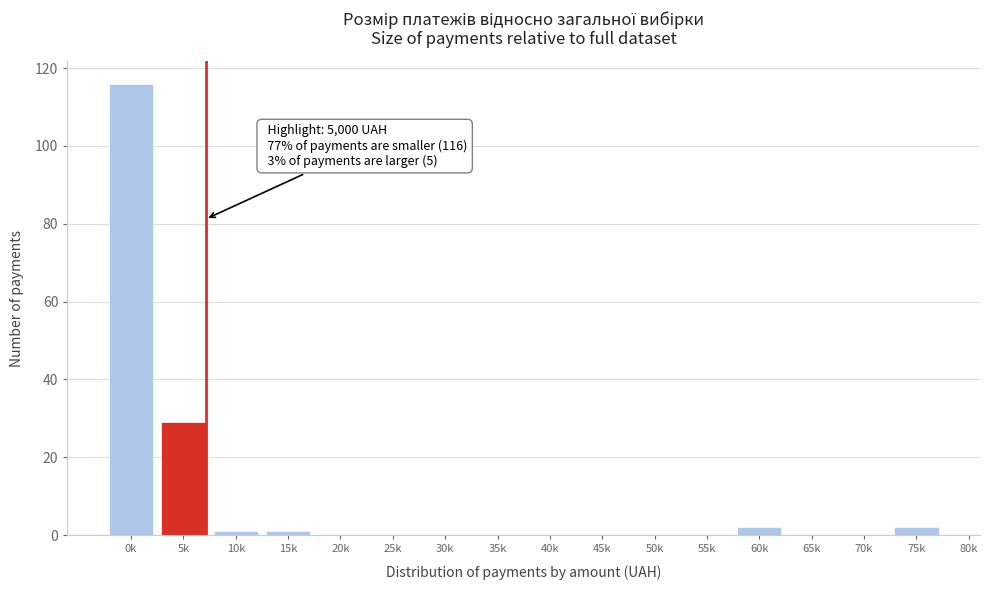

Reading right to left, extract all data points from this chart.

75k=2	70k=0	65k=0	60k=2	55k=0	50k=0	45k=0	40k=0	35k=0	30k=0	25k=0	20k=0	15k=1	10k=1	5k=29	0k=116